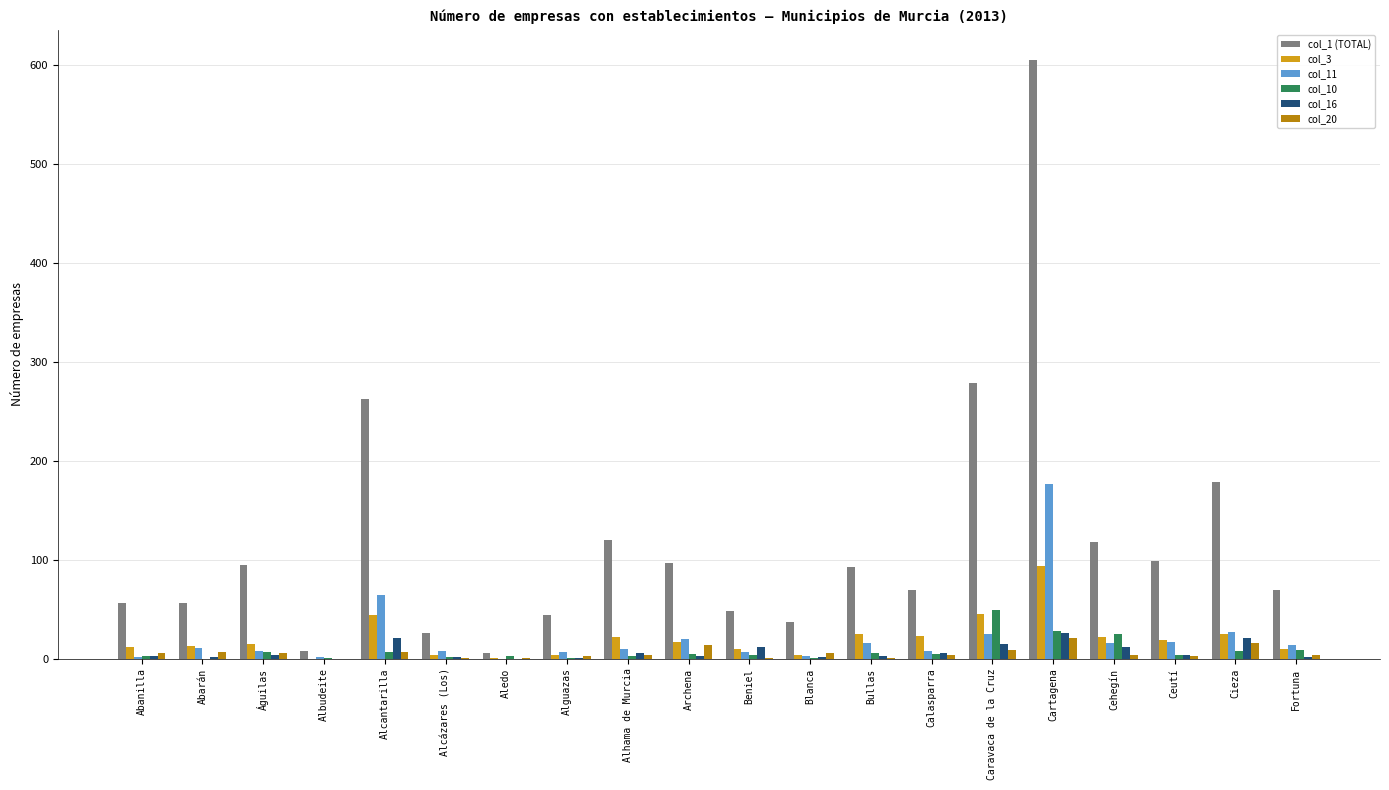

How many distinct data groups are displayed?

6